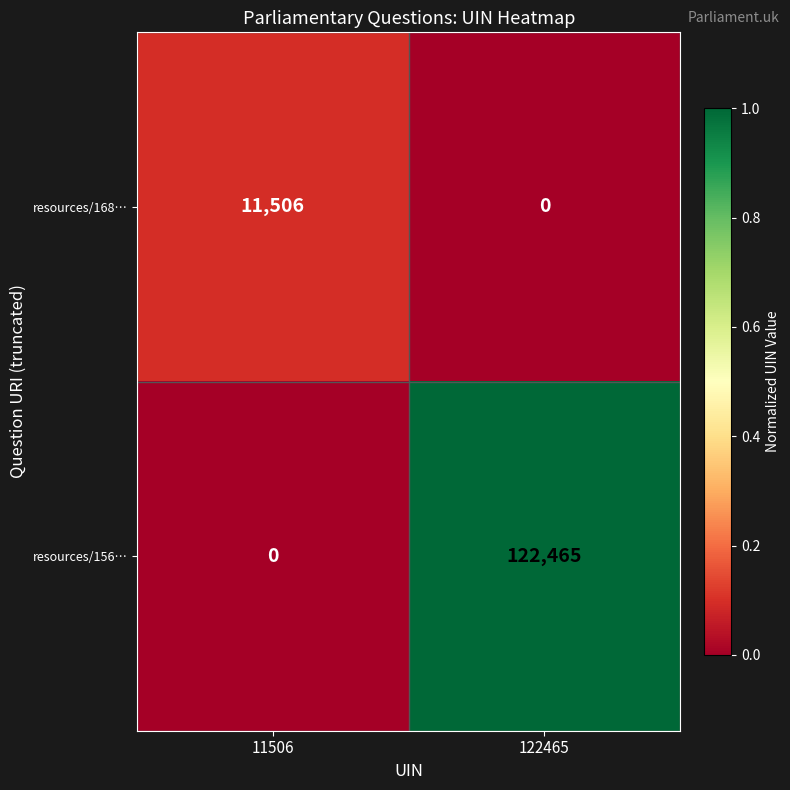

What is the spread (max minus min) of values at 122465?

122465